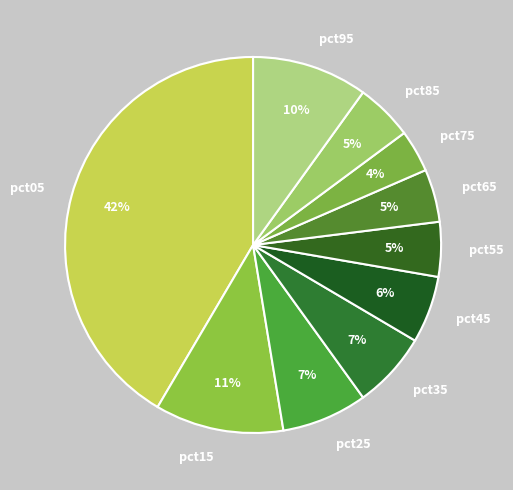

To the nearest percent, what percentage of the pie is pct55?

5%